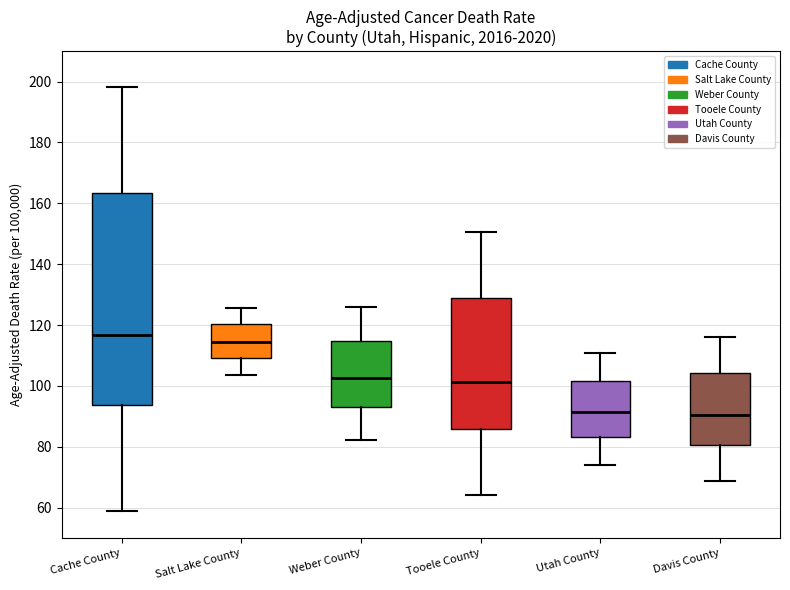

Which box is the tallest, from its lower edge to its upper edge?

Cache County